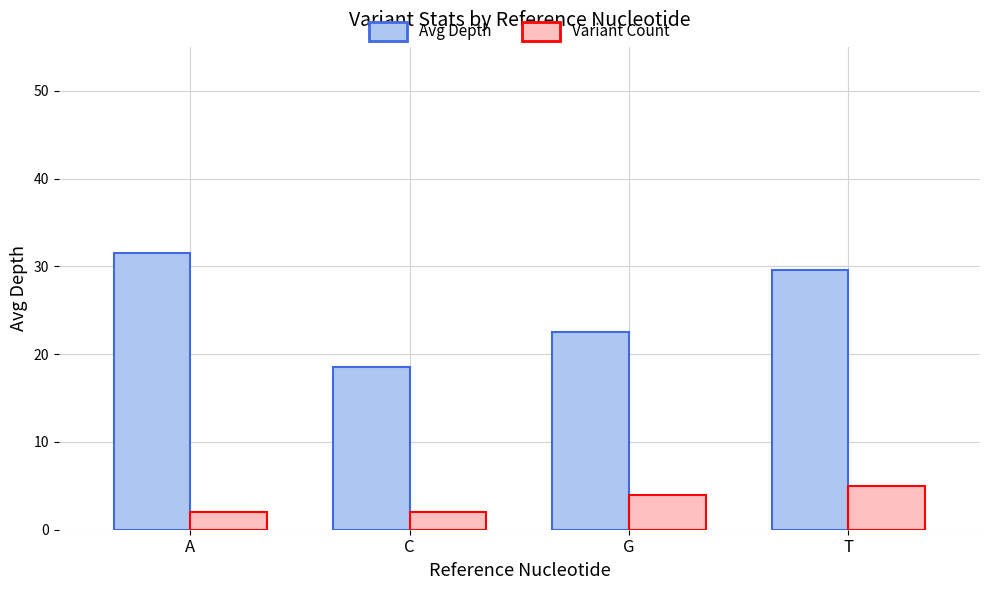

Rank the series by their average value, from lowest to highest.

Variant Count, Avg Depth